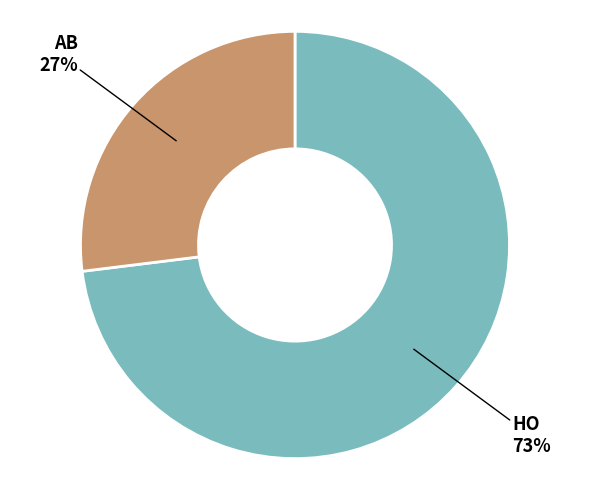

Is there any slice that represents more than half of the pie?

Yes